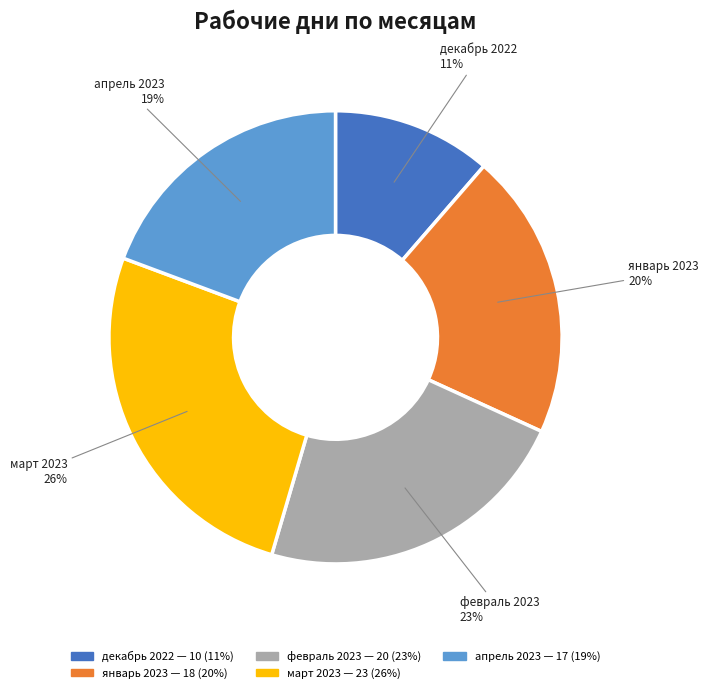

Does any single category account for the majority?

No